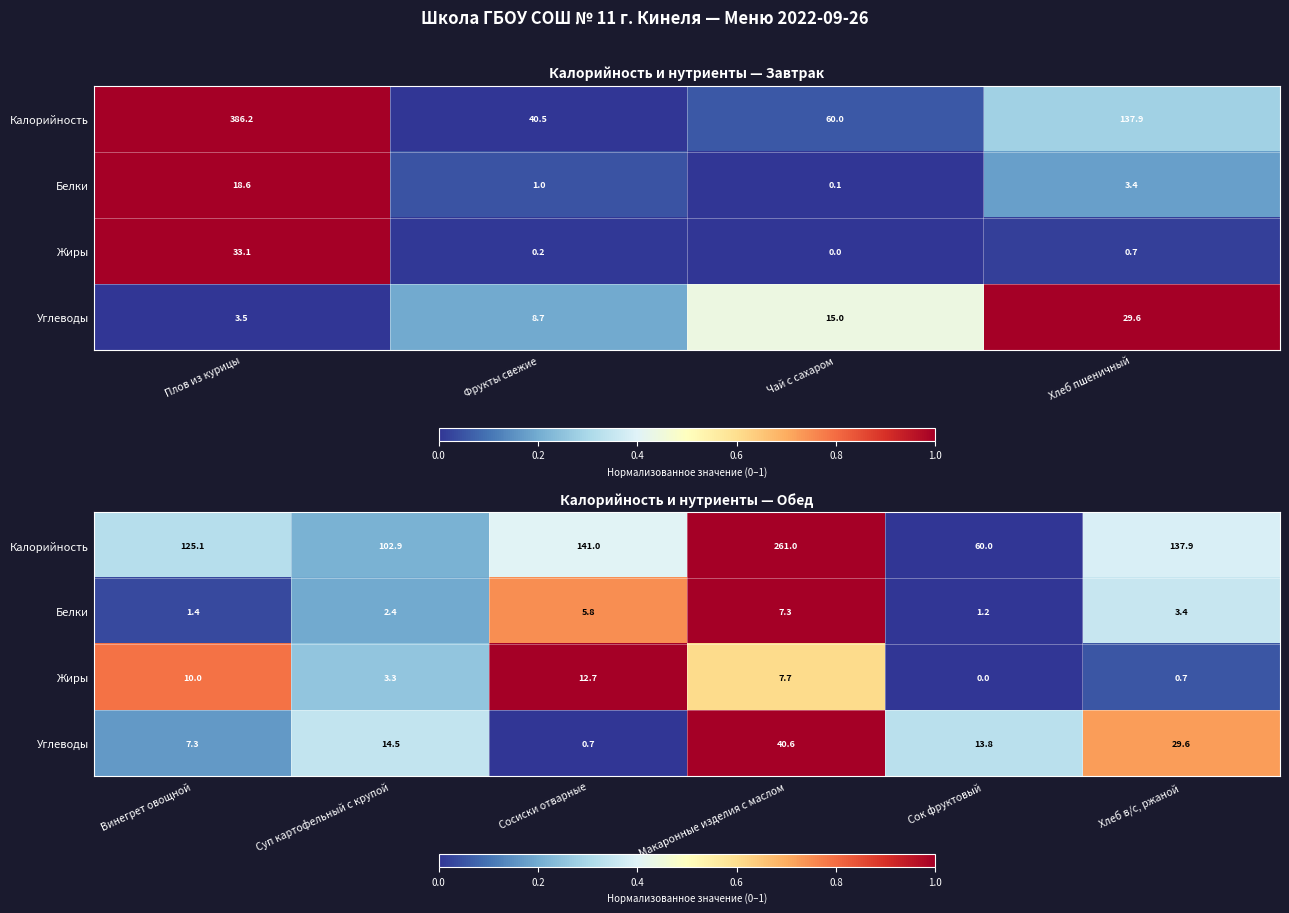

Between Фрукты свежие and Хлеб пшеничный, which is larger?

Хлеб пшеничный